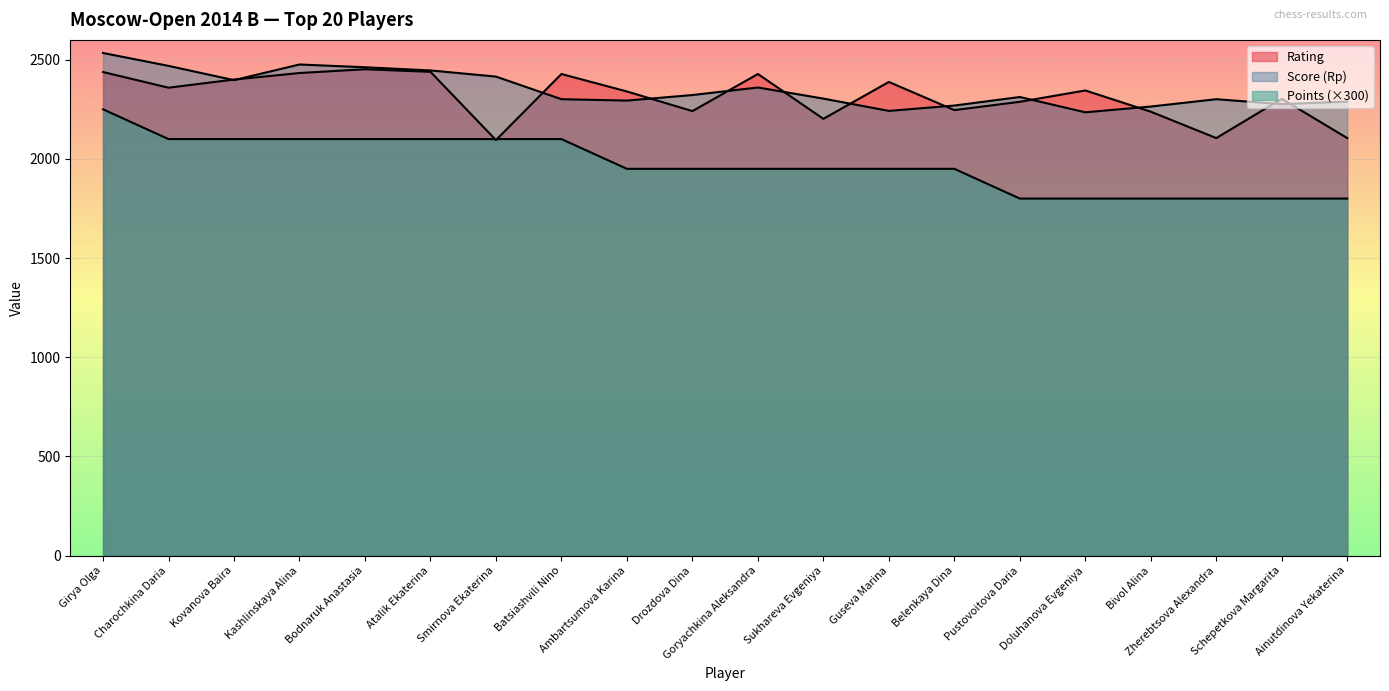

How many lines are shown in the chart?

3